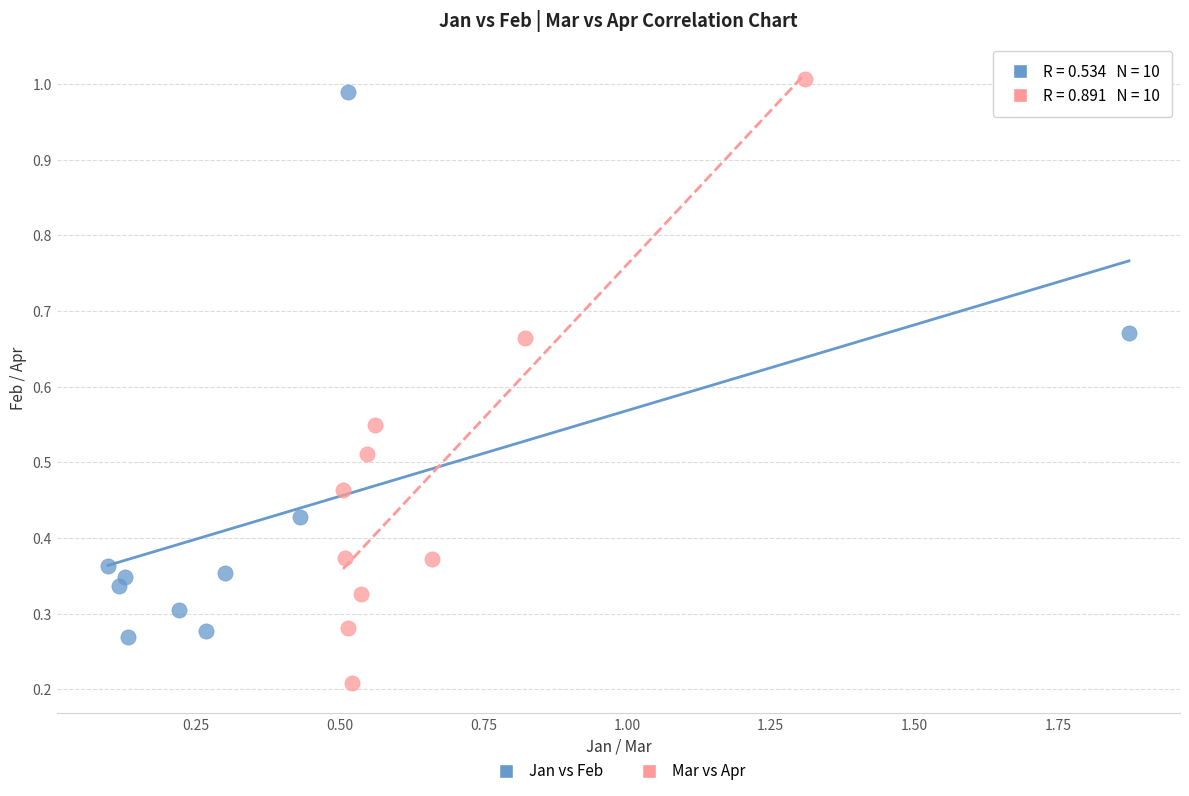

Which series has the widest spread of Y values?

Mar vs Apr